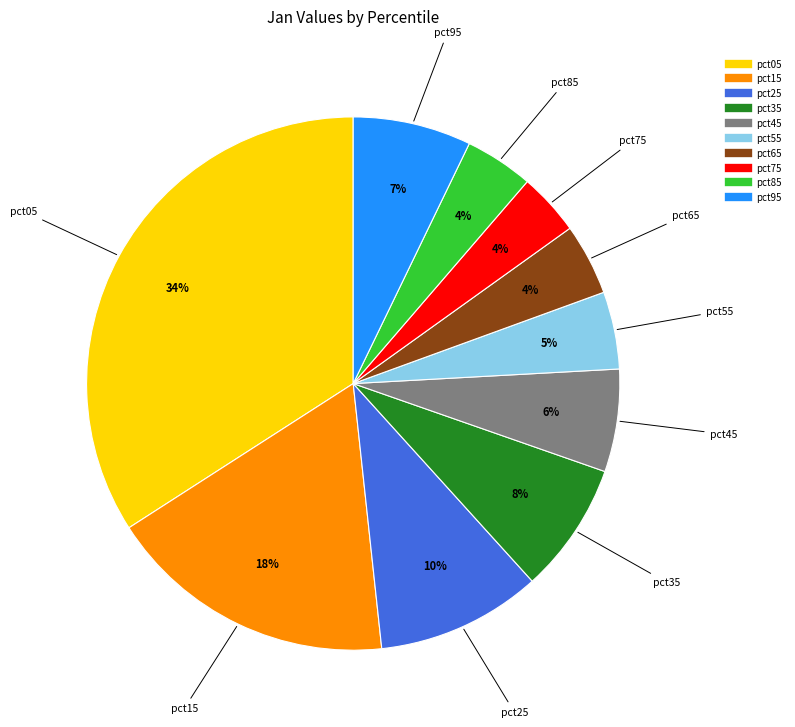

Combined, do pct15 and pct95 account for over 50%?

No